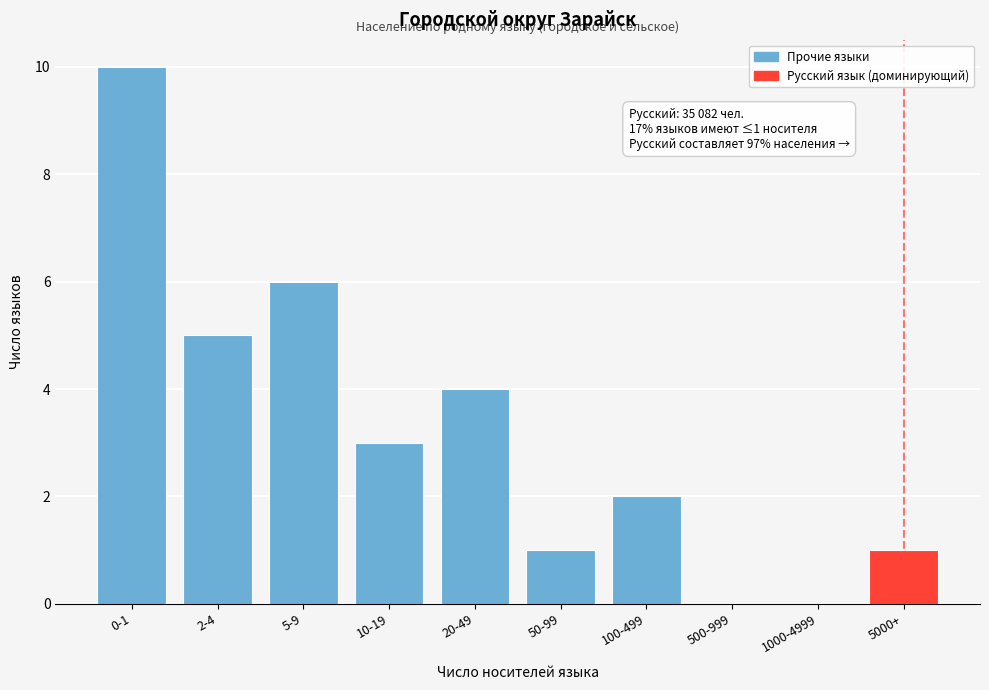

Reading right to left, extract all data points from this chart.

5000+=1	1000-4999=0	500-999=0	100-499=2	50-99=1	20-49=4	10-19=3	5-9=6	2-4=5	0-1=10